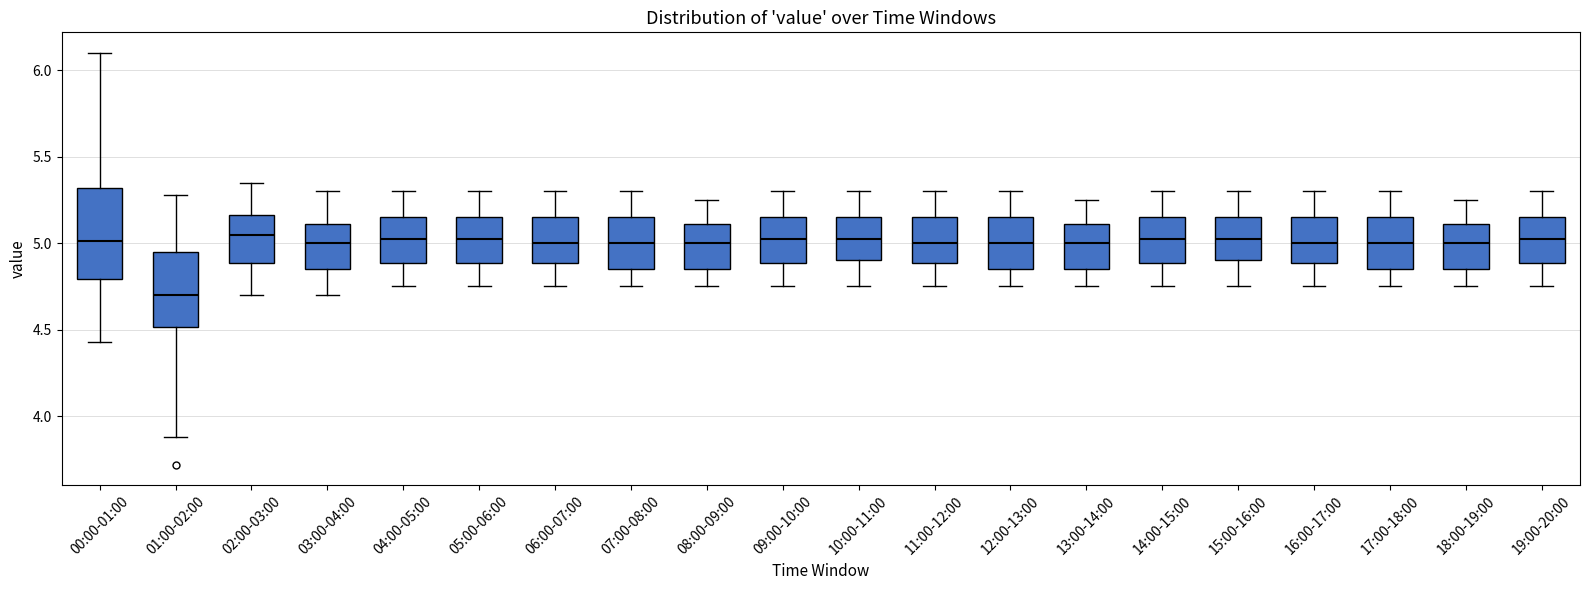

Which box has the lowest median line?

01:00-02:00